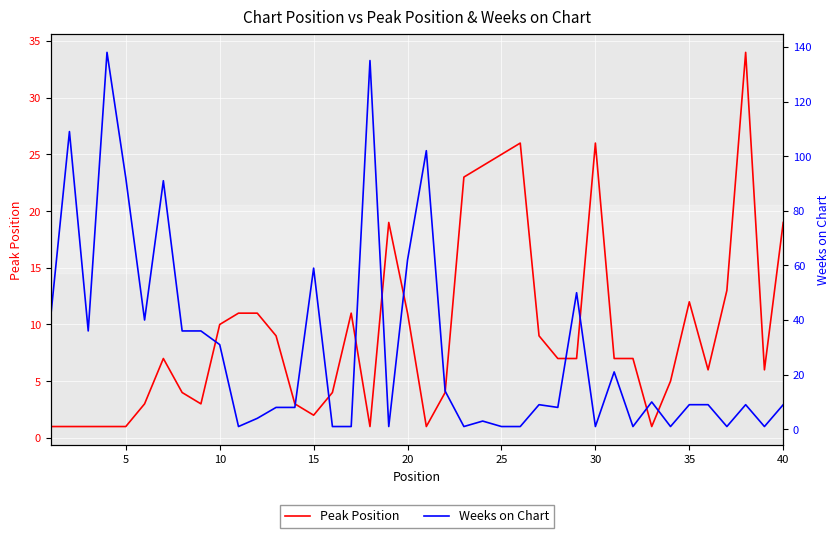

How many interior local peaks does the Peak Position series have?

7